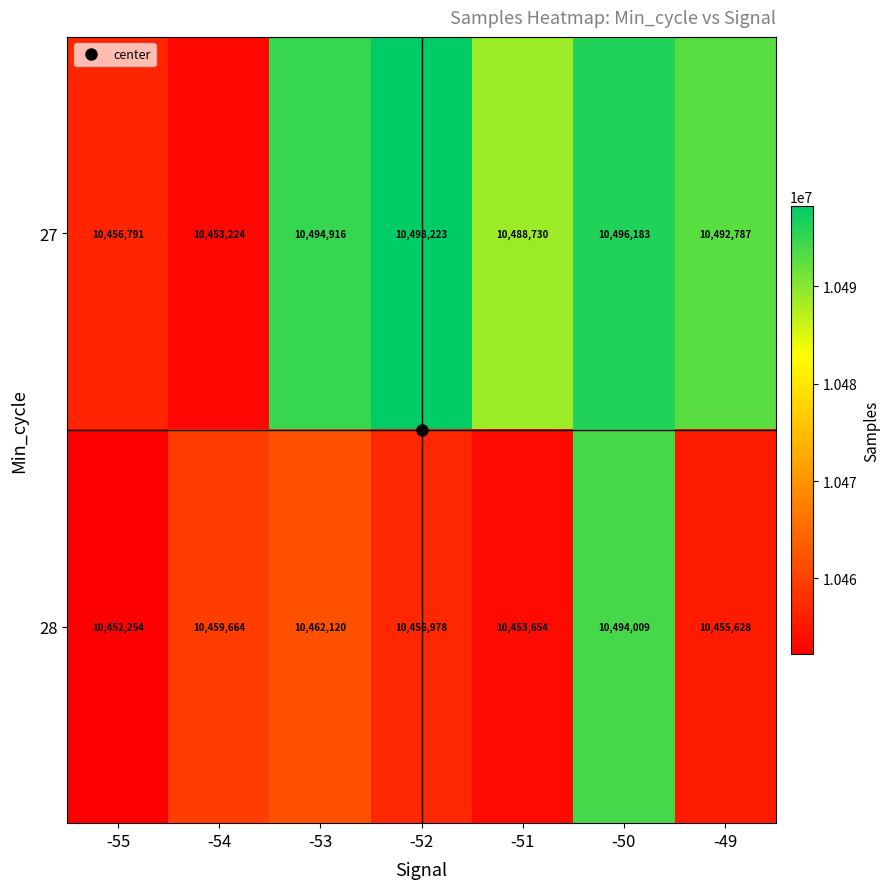

Between -55 and -53, which series saw the biggest shift?

27